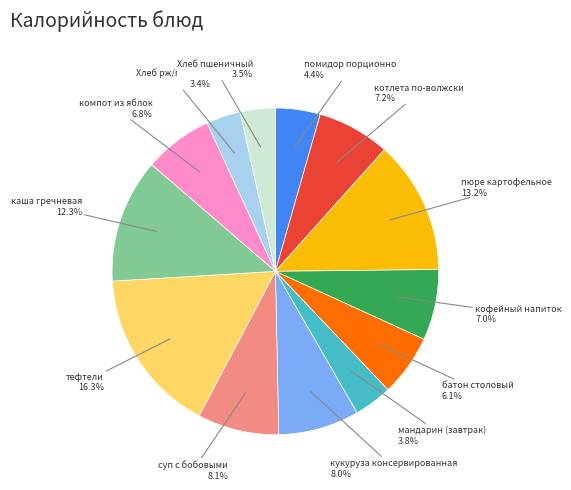

Is there a majority slice in this chart?

No